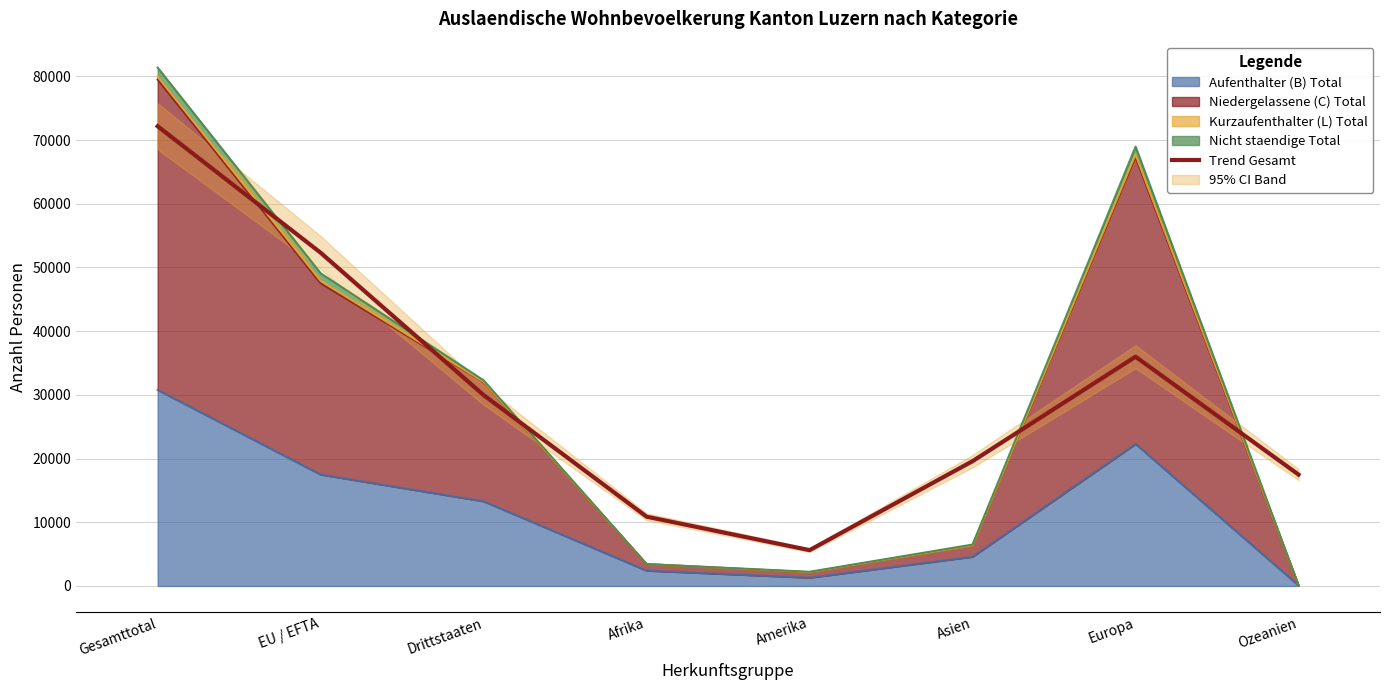

What is the ratio of the value at Europa to the value at Afrika?

3.3